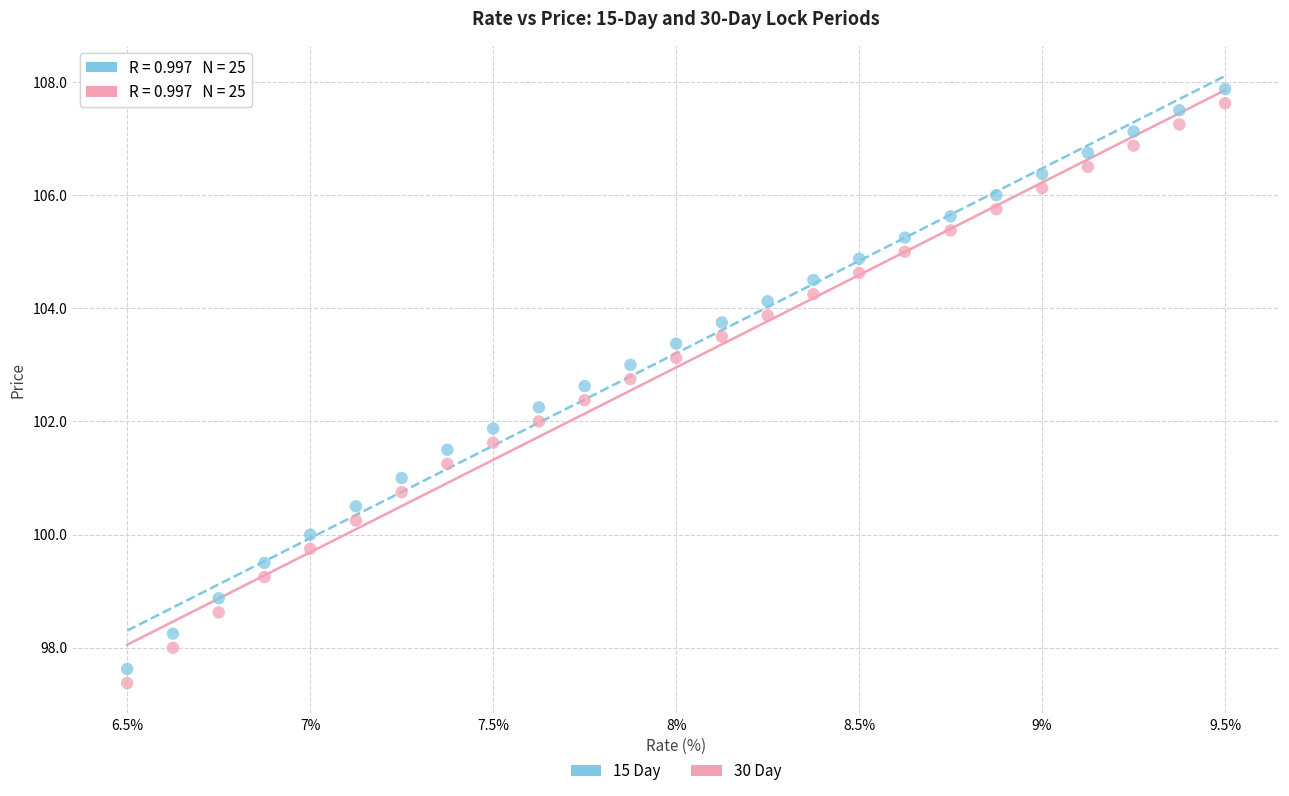

Across all data points, what is the range of Y values (max minus min)?

10.5